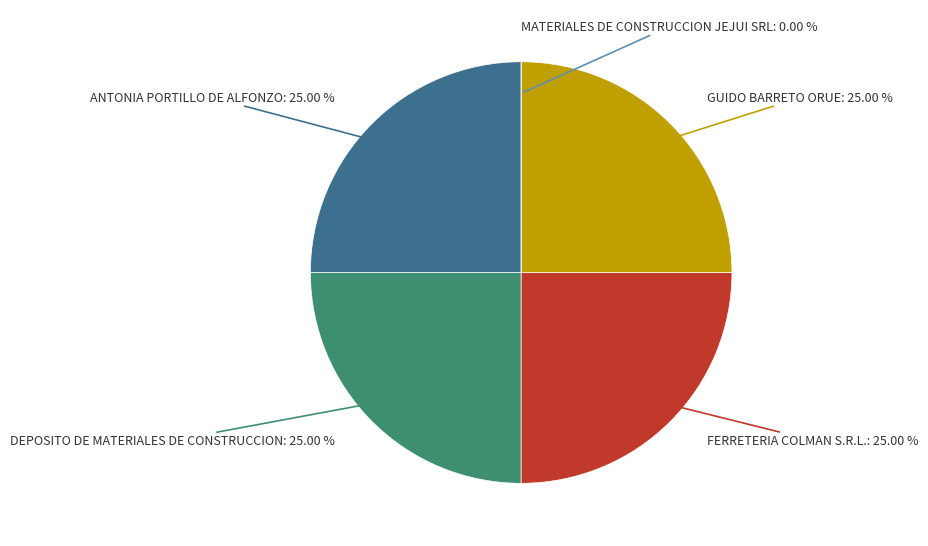

Which category has the smallest portion of the pie?

MATERIALES DE CONSTRUCCION JEJUI SRL